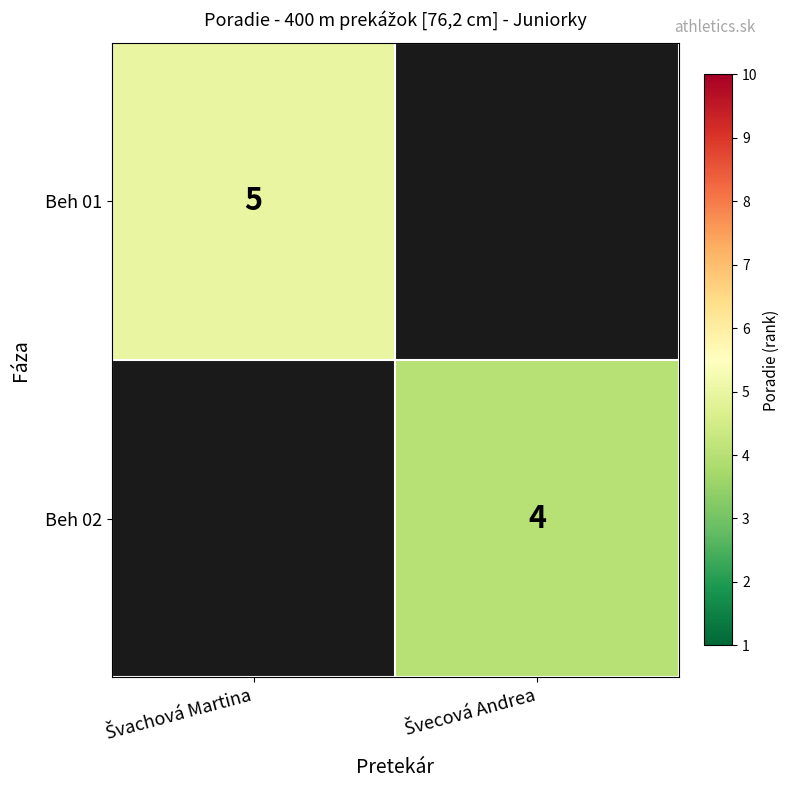

Which series has the widest spread of values?

Beh 01